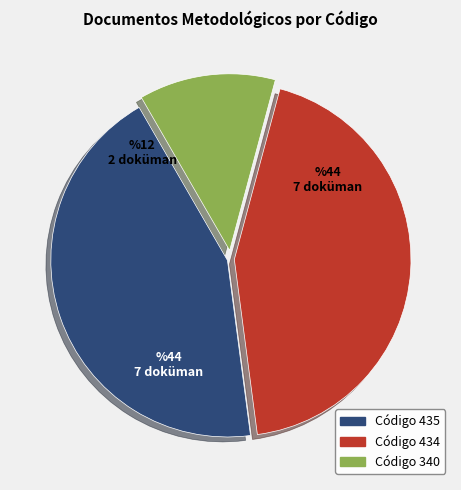

How many slices are in this pie chart?

3